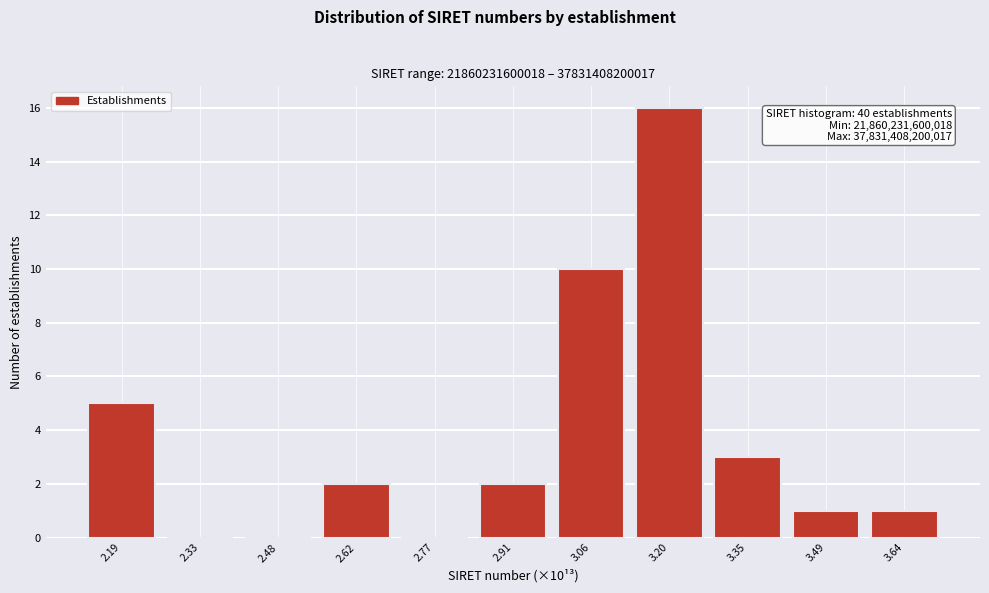

Reading left to right, extract all data points from this chart.

2.19=5	2.33=0	2.48=0	2.62=2	2.77=0	2.91=2	3.06=10	3.20=16	3.35=3	3.49=1	3.64=1